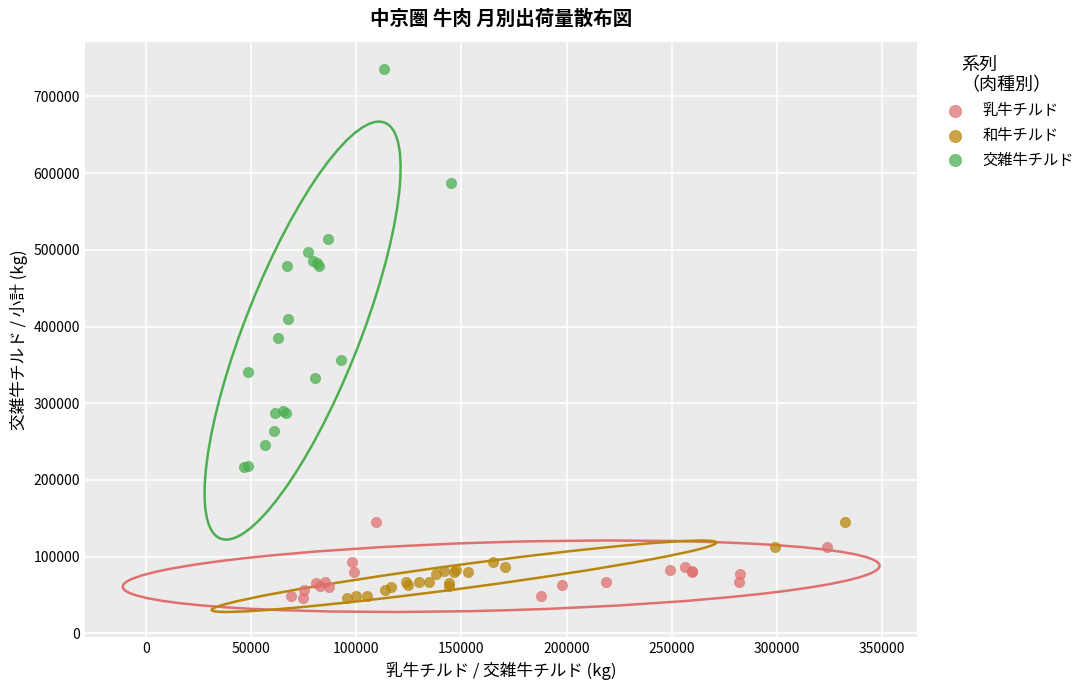

Which series reaches the maximum Y coordinate?

交雑牛チルド